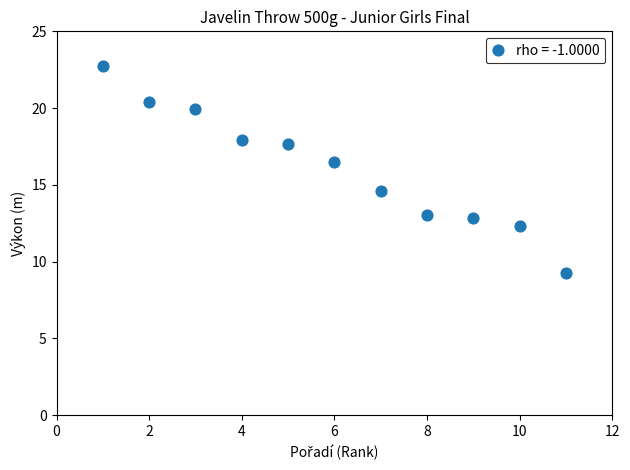

What Y value in the scatter plot is closest to 16?

16.5